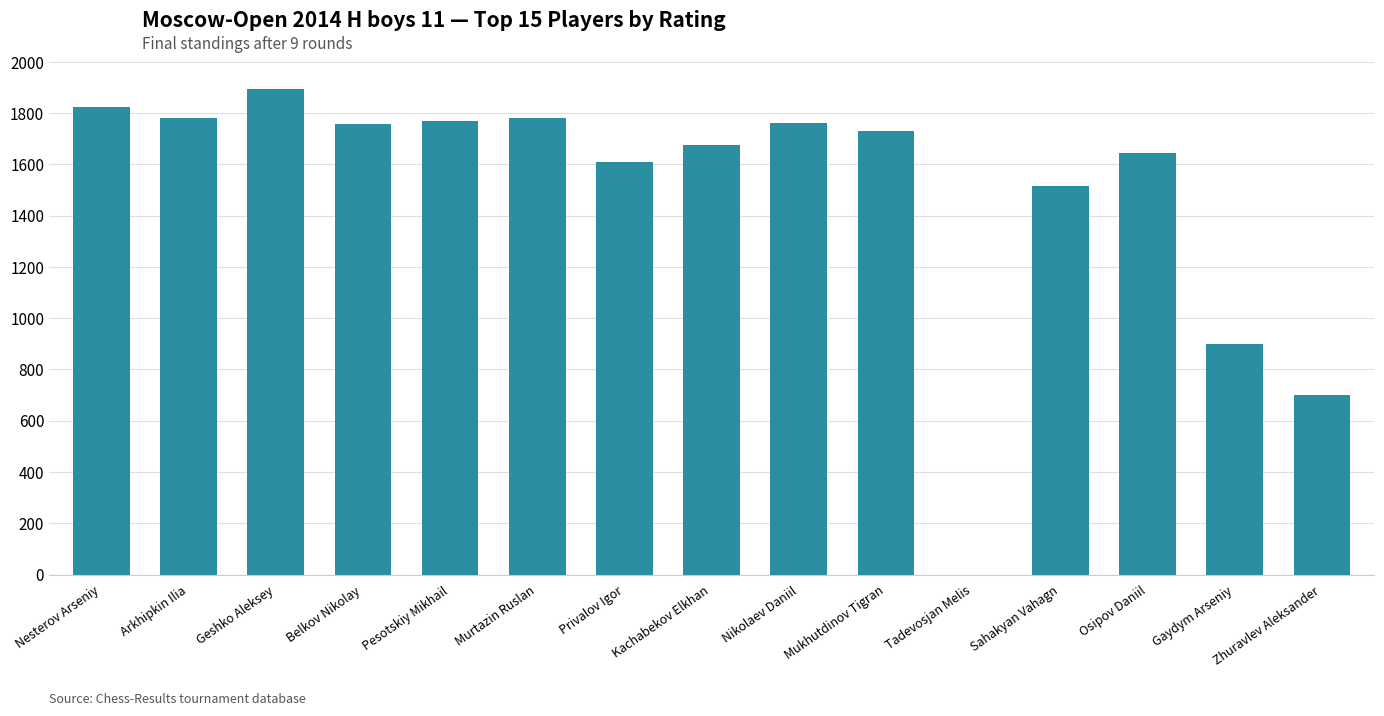

How many categories are shown in the chart?

15